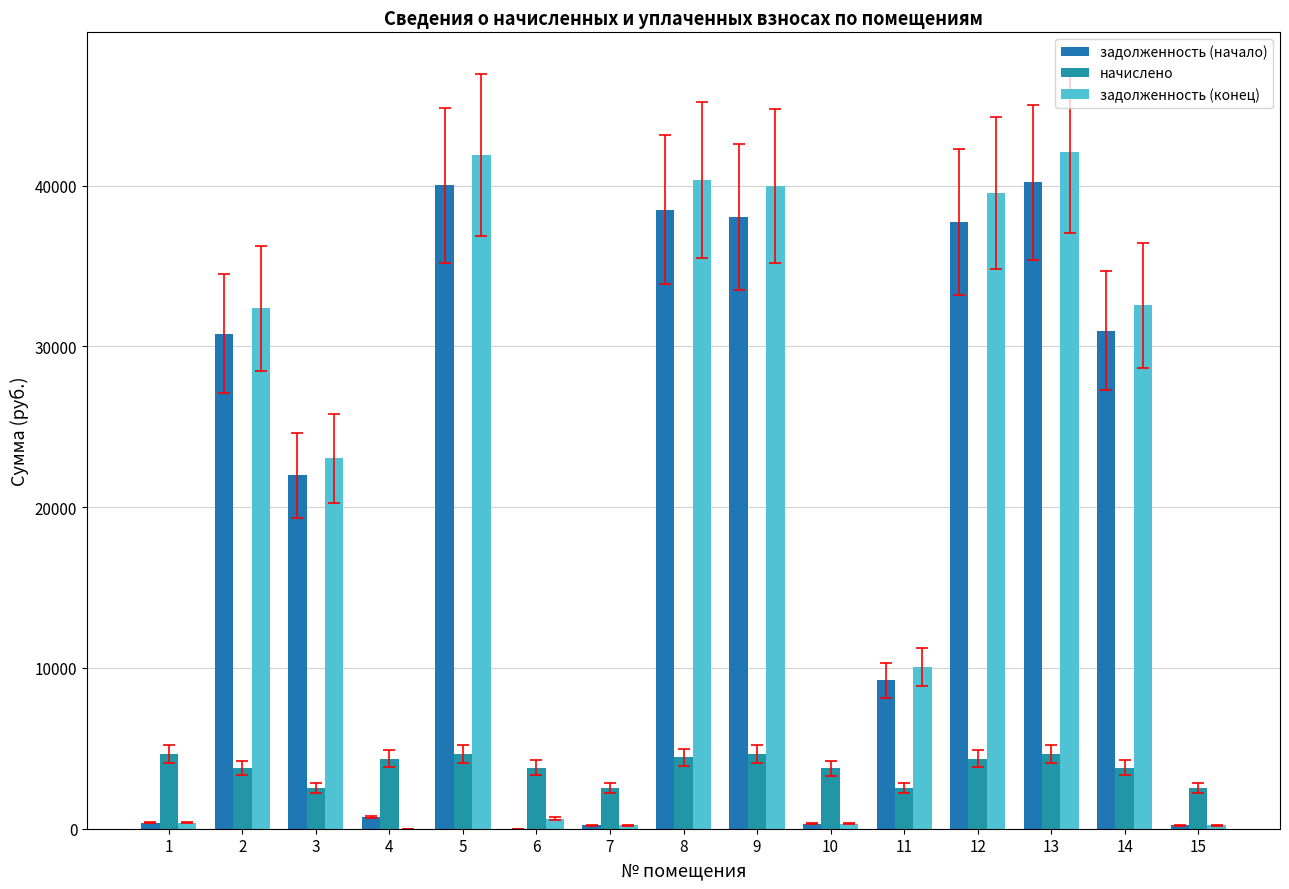

Which series has the largest range (max minus min)?

задолженность (конец)